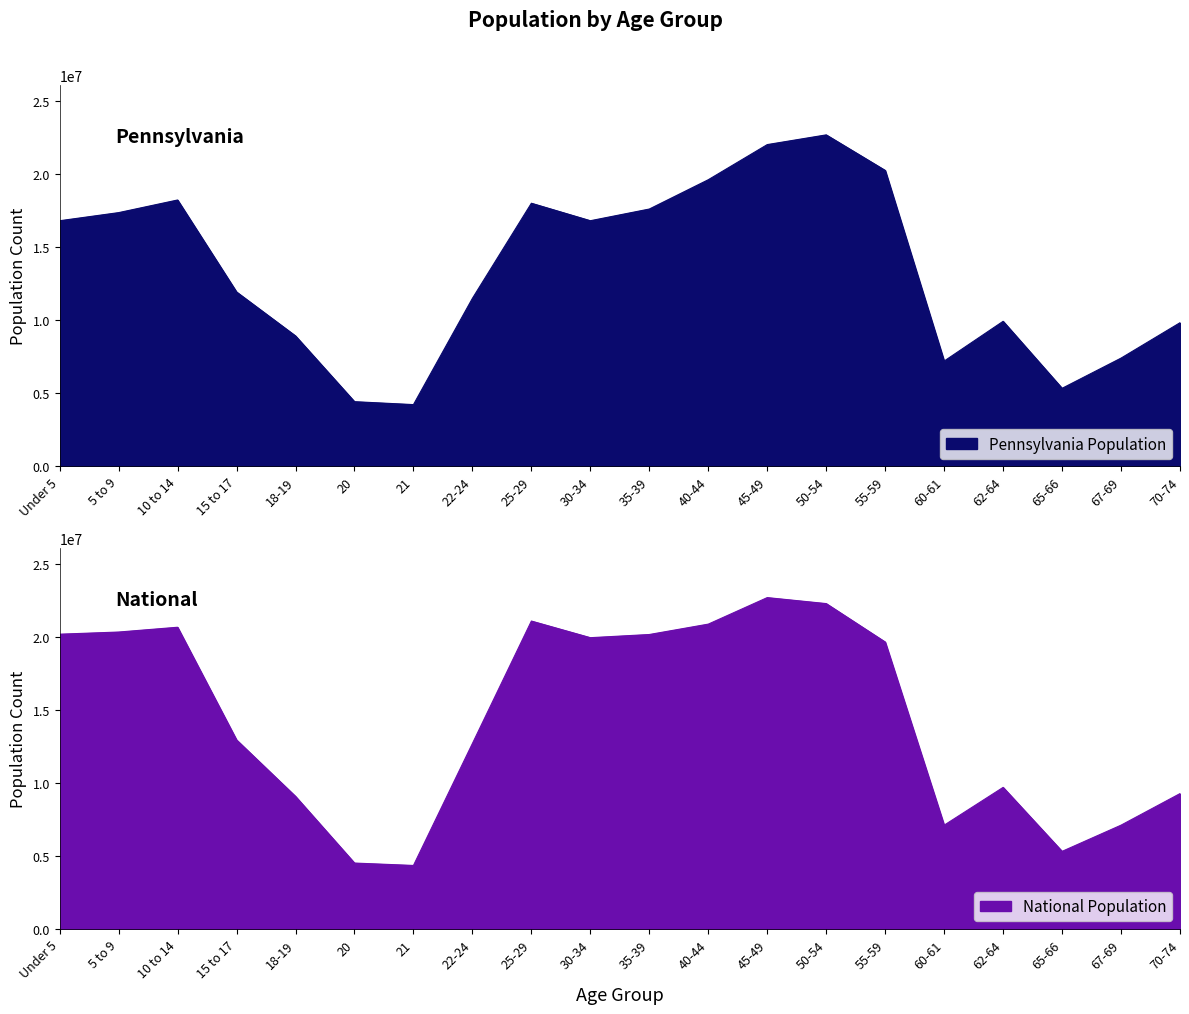

What is the sum of all Pennsylvania values?

270356359.3